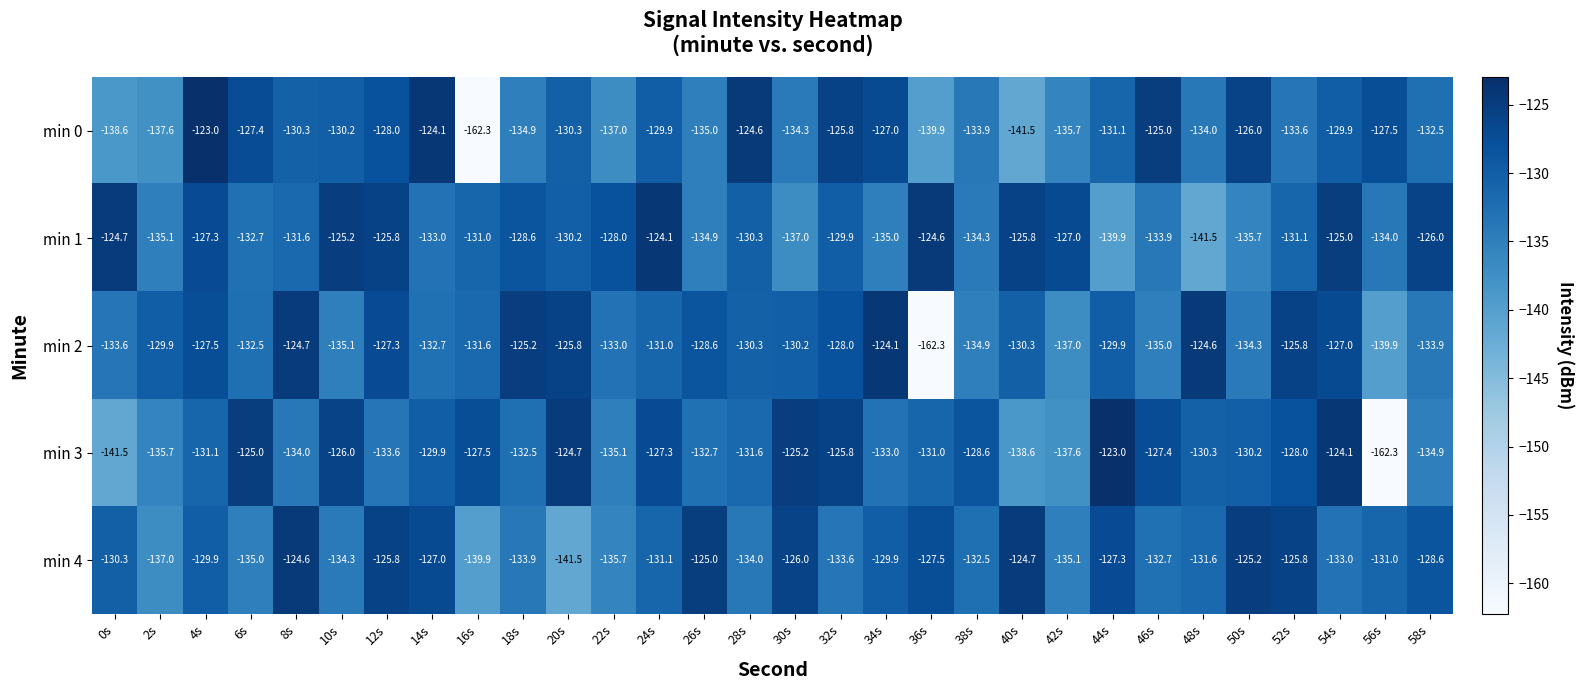

What is the maximum value shown in the chart?

-123.0